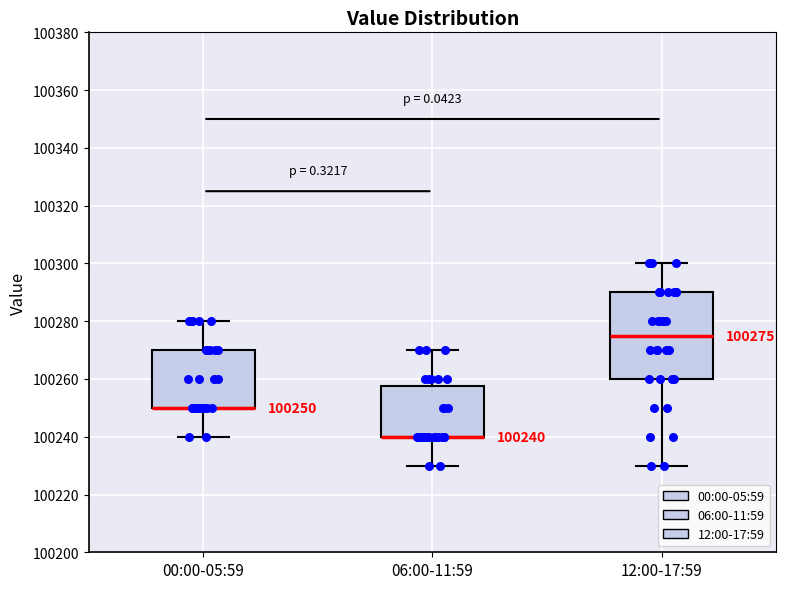

Comparing the boxes themselves (not the whiskers), which one is the tallest?

12:00-17:59